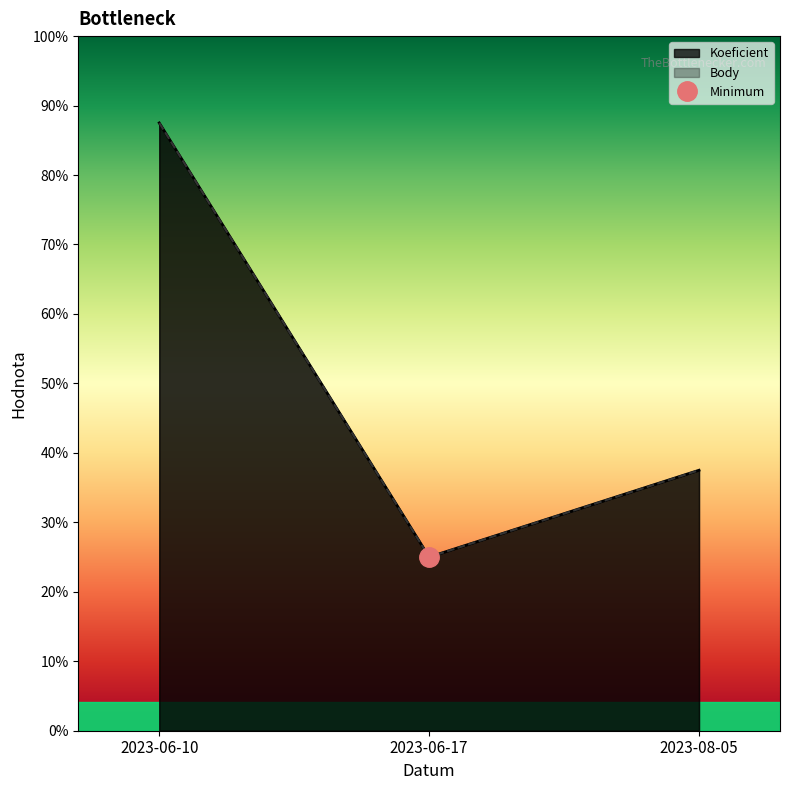

Between 2023-06-10 and 2023-08-05, which is larger?

2023-06-10